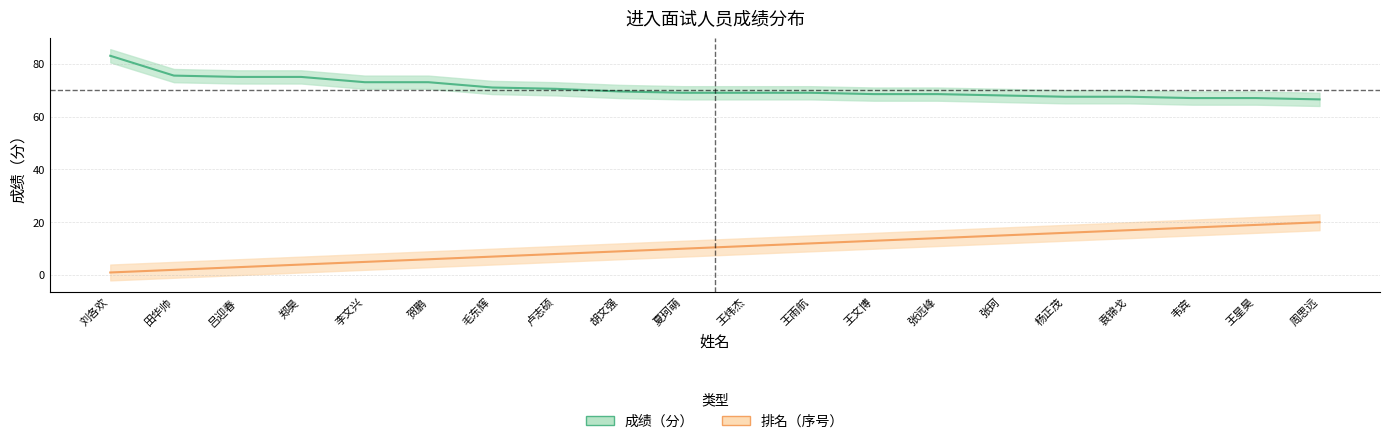

At which label does 成绩（分） first exceed 69?

刘各欢